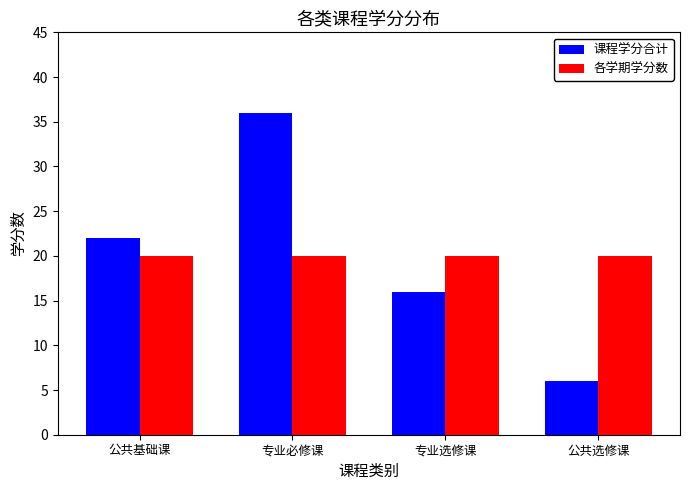

What are all the series names shown in the legend?

课程学分合计, 各学期学分数